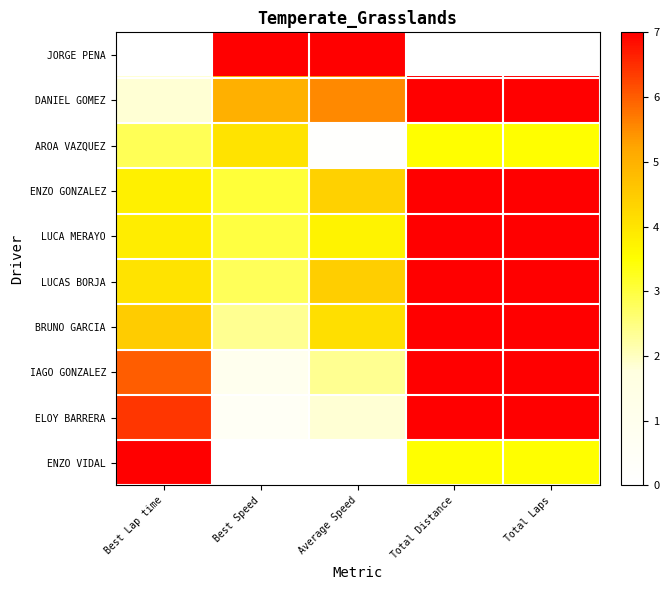

At how many categories does at least one series exceed 0?

5